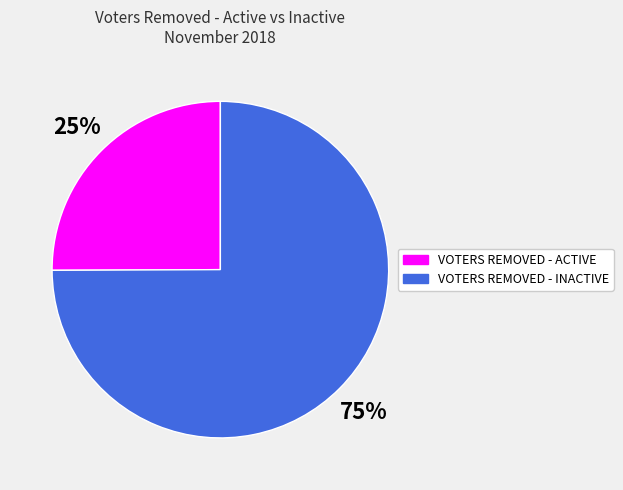

Is there any slice that represents more than half of the pie?

Yes